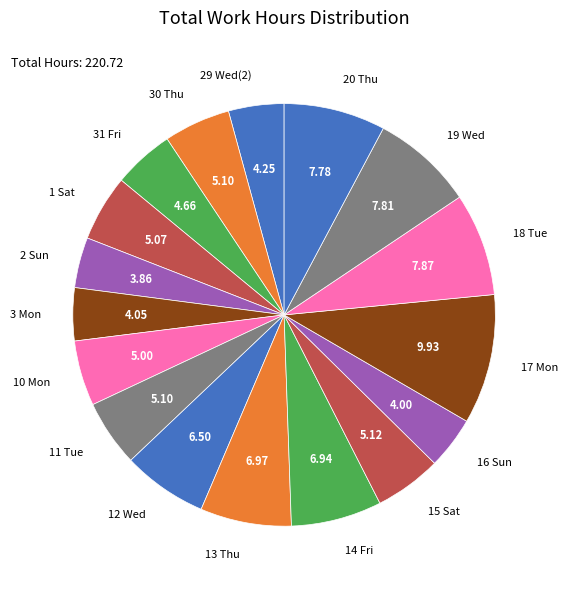

Is there any slice that represents more than half of the pie?

No